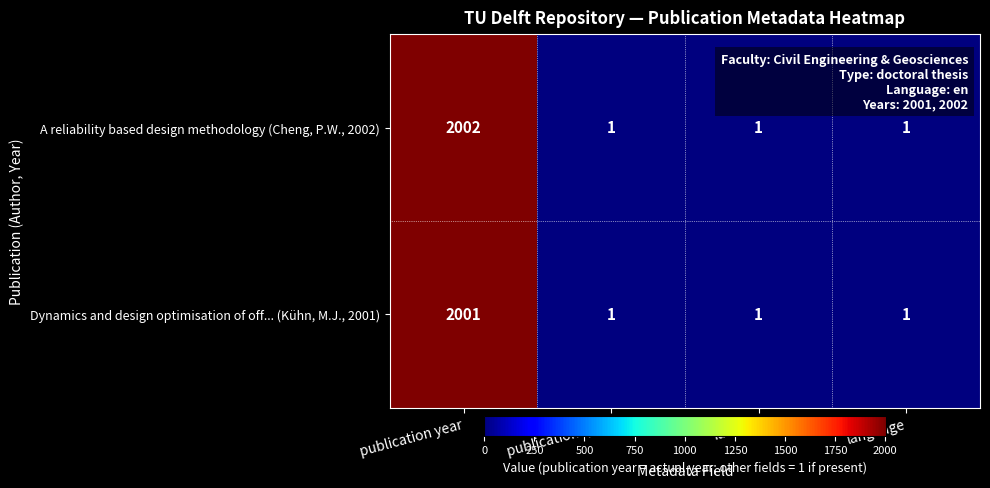

What is the greatest value displayed?

2002